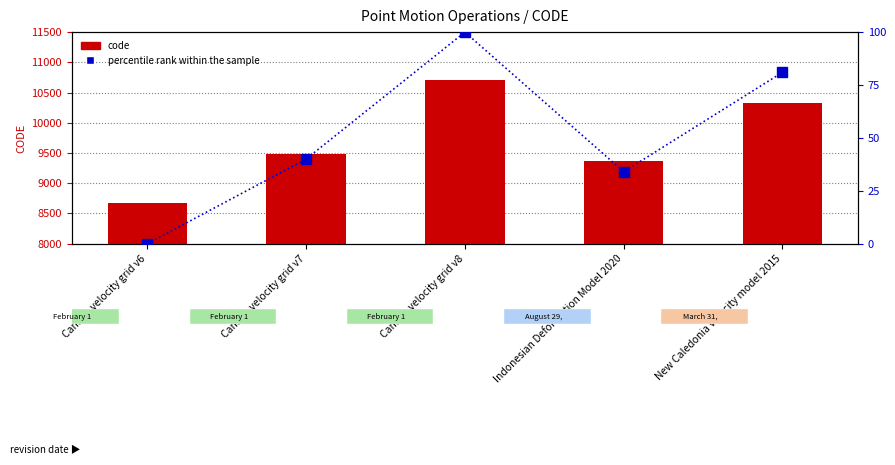

True or false: percentile rank within the sample has a value of -62 at Canada velocity grid v6.

False